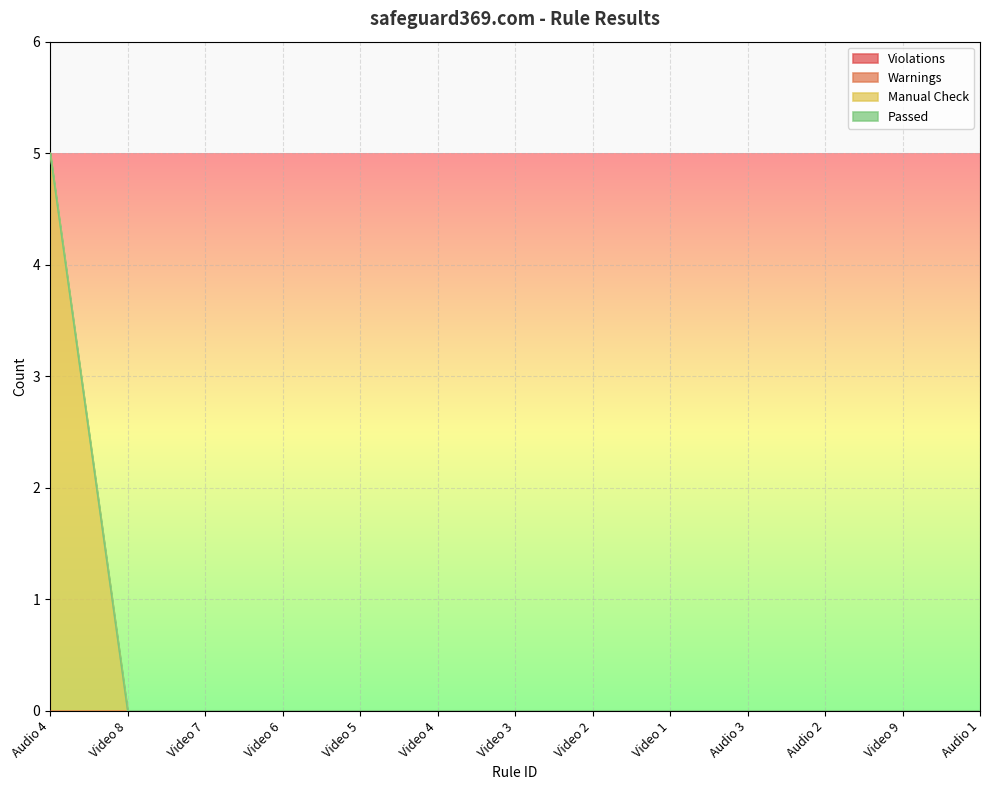

True or false: Warnings and Manual Check cross at least once.

False